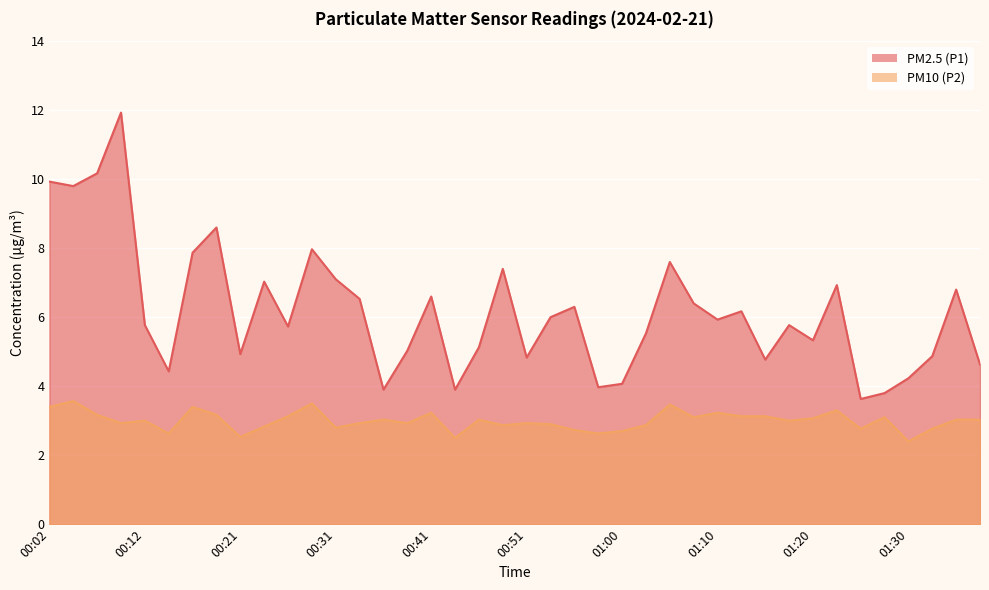

Which series has the largest total across all categories?

PM2.5 (P1)